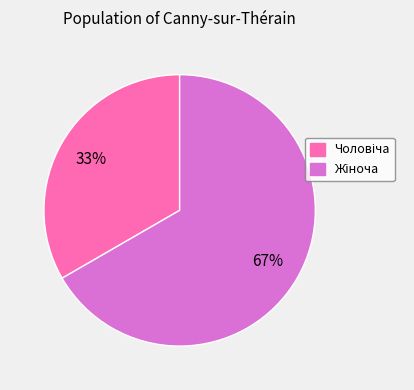

To the nearest percent, what is the average slice percentage?

50%